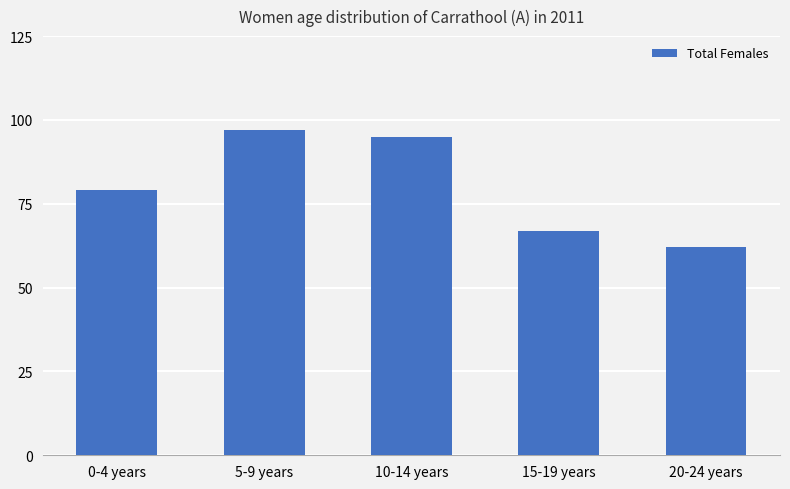

List the labels in order of value, smallest first.

20-24 years, 15-19 years, 0-4 years, 10-14 years, 5-9 years